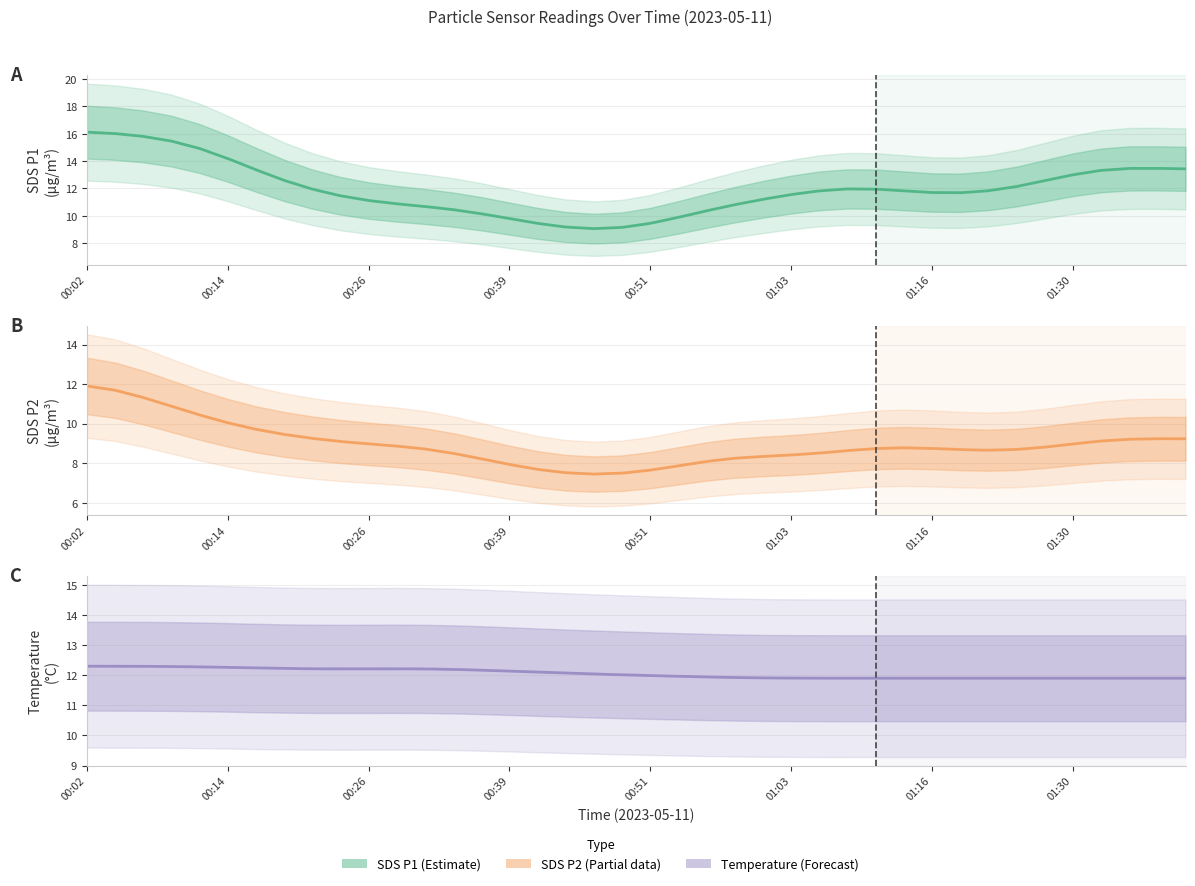

Is it true that SDS_P1 equals 29.0 at 00:02?

False